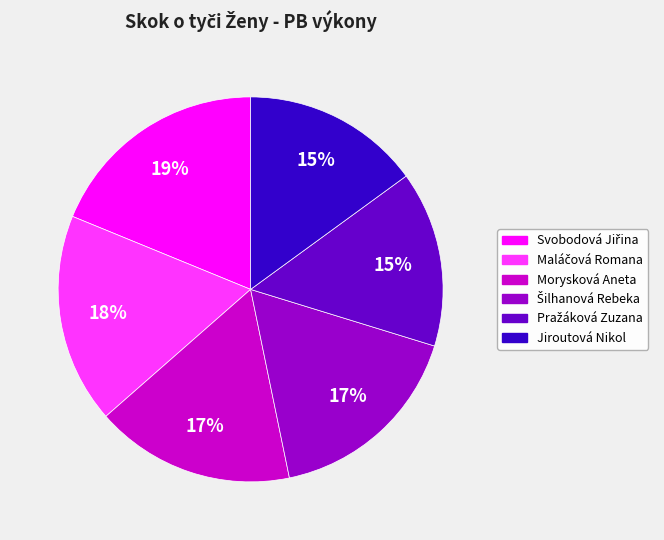

True or false: Morysková Aneta accounts for 17% of the total.

True